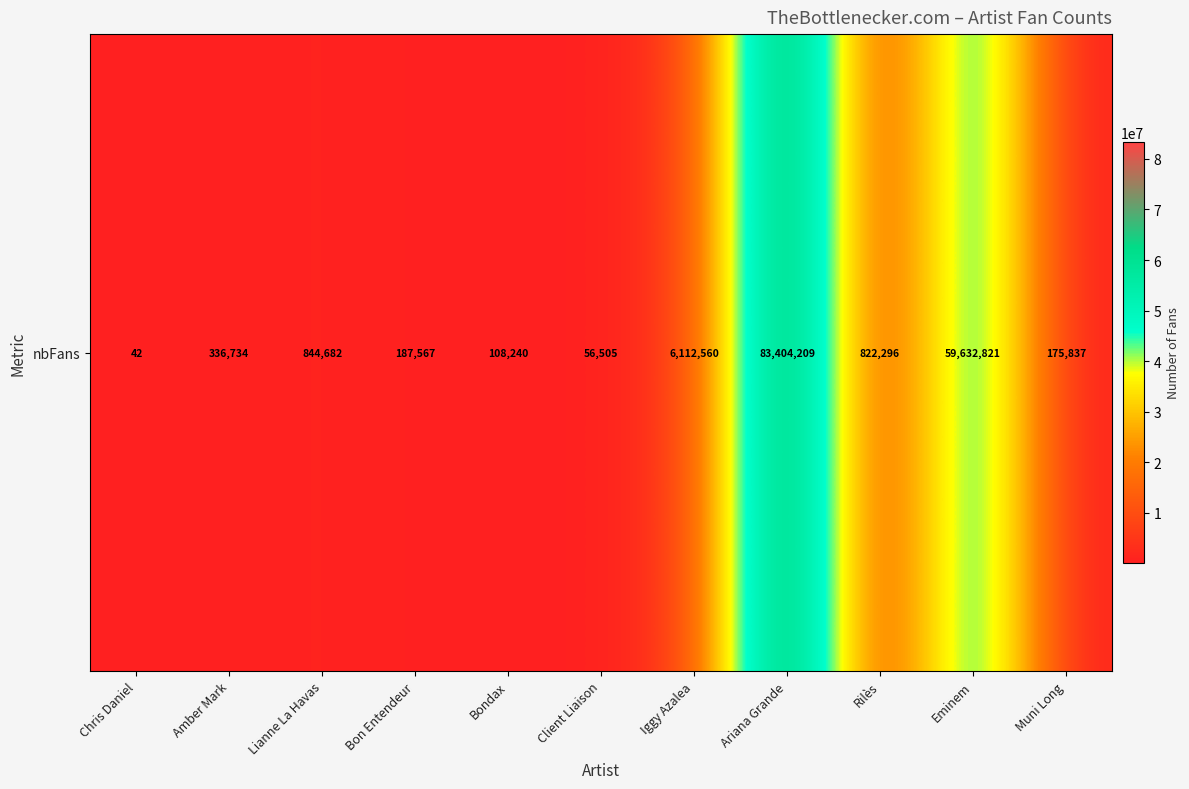

The value at Amber Mark is 164062. True or false?

False